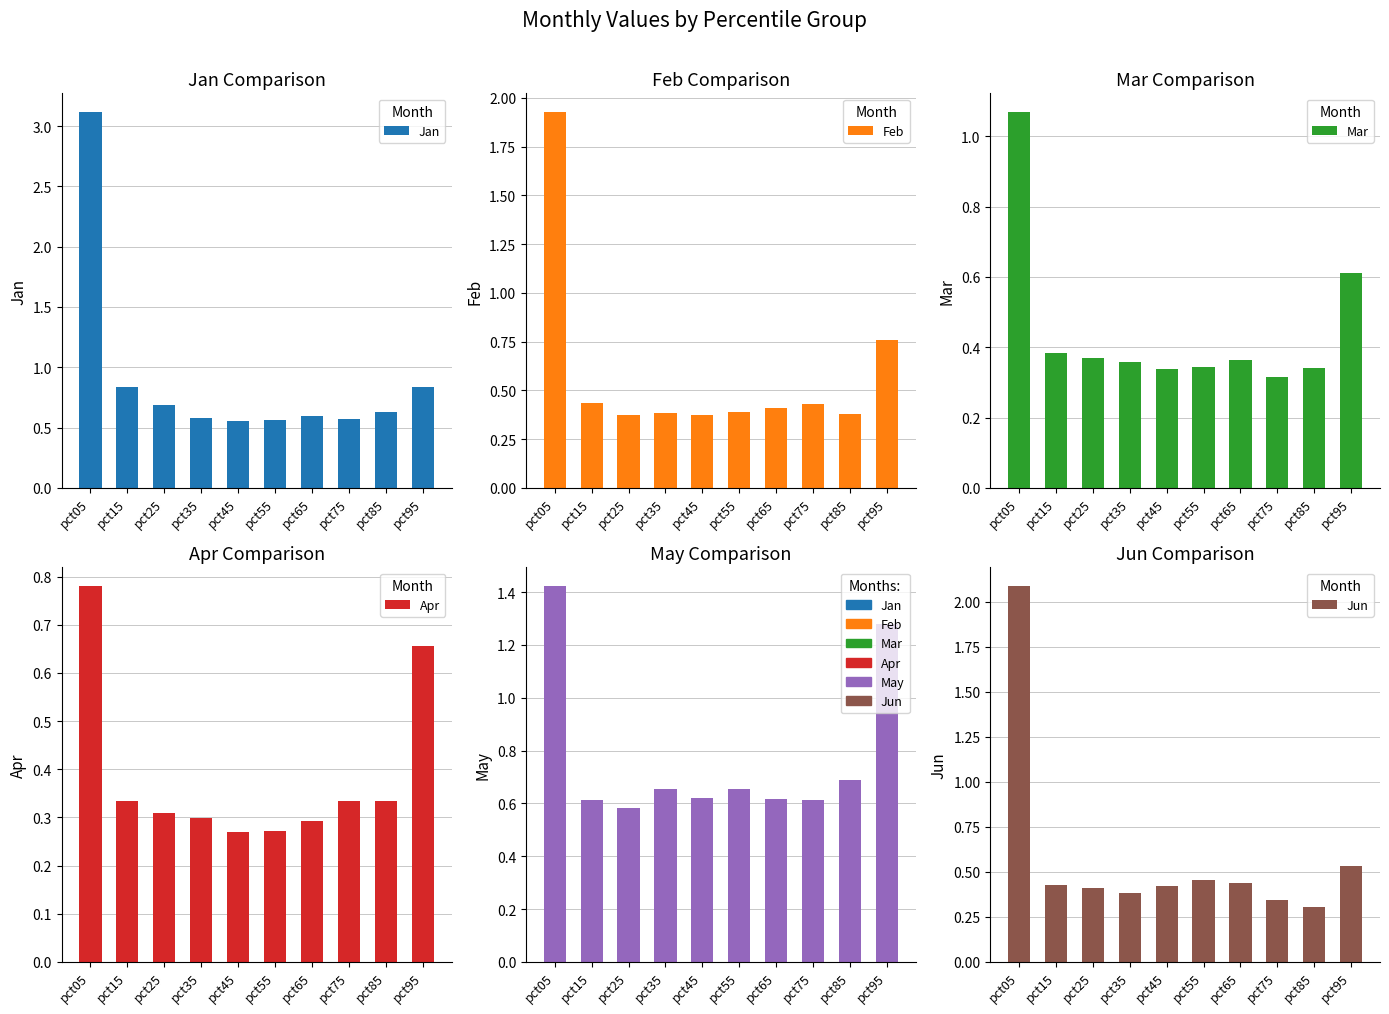

Which series changed the most between pct25 and pct35?

Jan